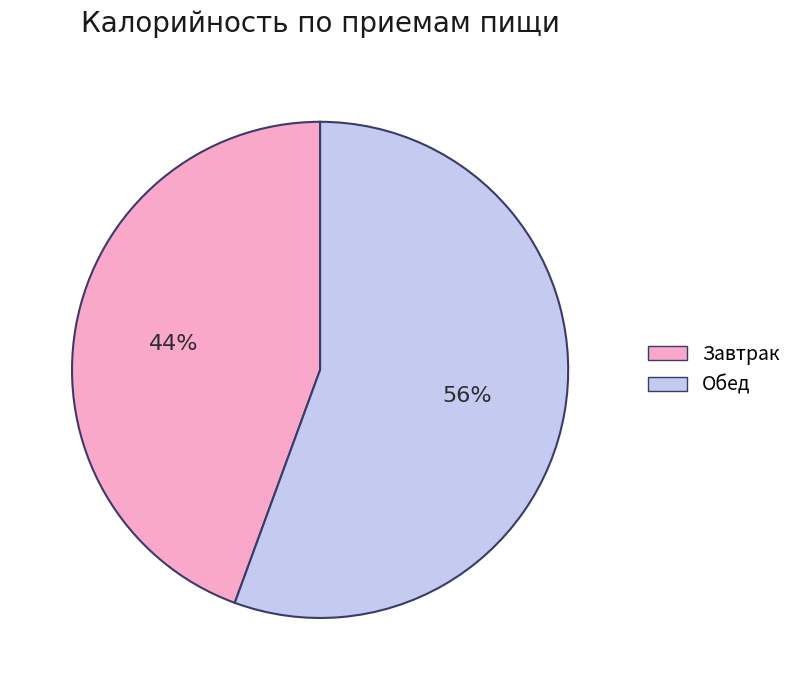

True or false: Завтрак accounts for 50% of the total.

False